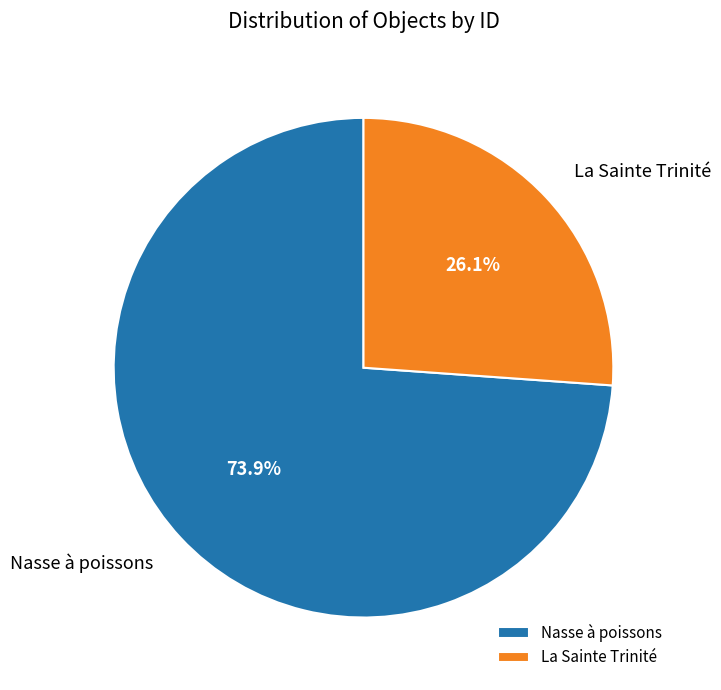

Rank the categories by value from lowest to highest.

La Sainte Trinité, Nasse à poissons